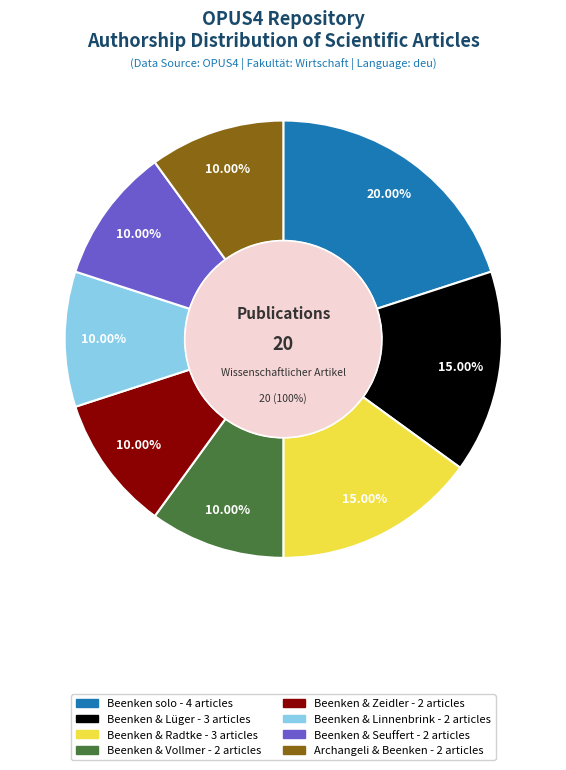

To the nearest percent, what portion does Beenken & Vollmer represent?

10%